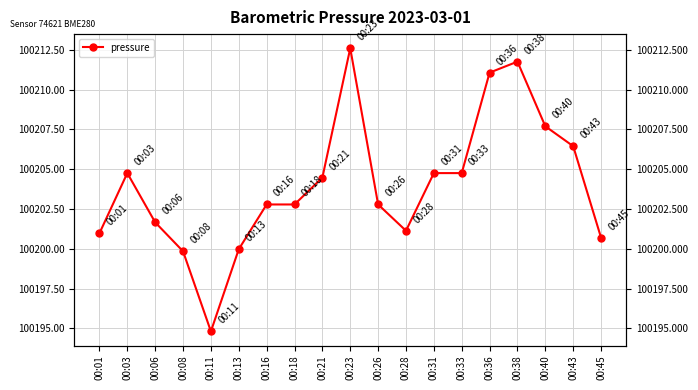

Approximately how many times larger is the value at 00:18 compared to 00:45?

1.0